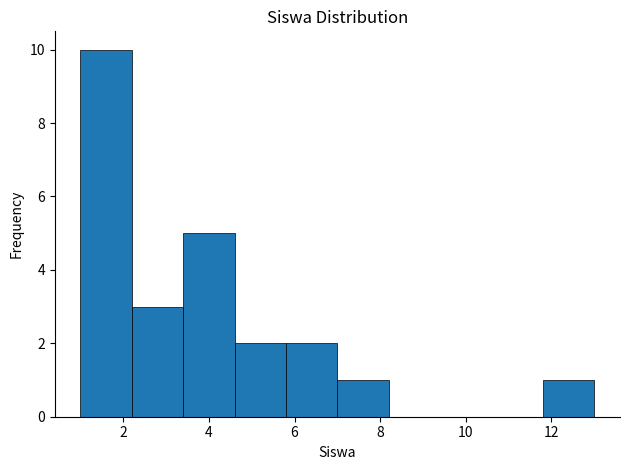

Reading left to right, list every bar in this chart as the range it spans on the x-axis followed by its height. The values are not printed on the chart, so give them approximately, as read against the axis.

1.0 to 2.2: 10
2.2 to 3.4: 3
3.4 to 4.6: 5
4.6 to 5.8: 2
5.8 to 7.0: 2
7.0 to 8.2: 1
8.2 to 9.4: 0
9.4 to 10.6: 0
10.6 to 11.8: 0
11.8 to 13.0: 1